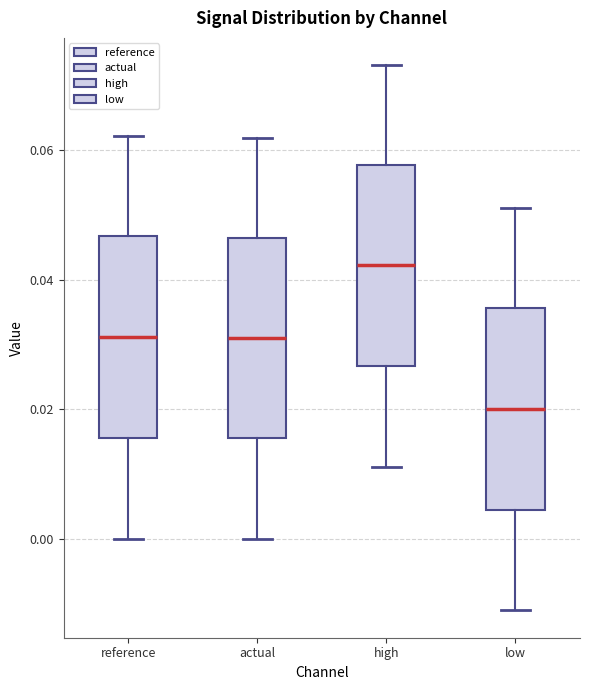

Which box has the lowest median line?

low